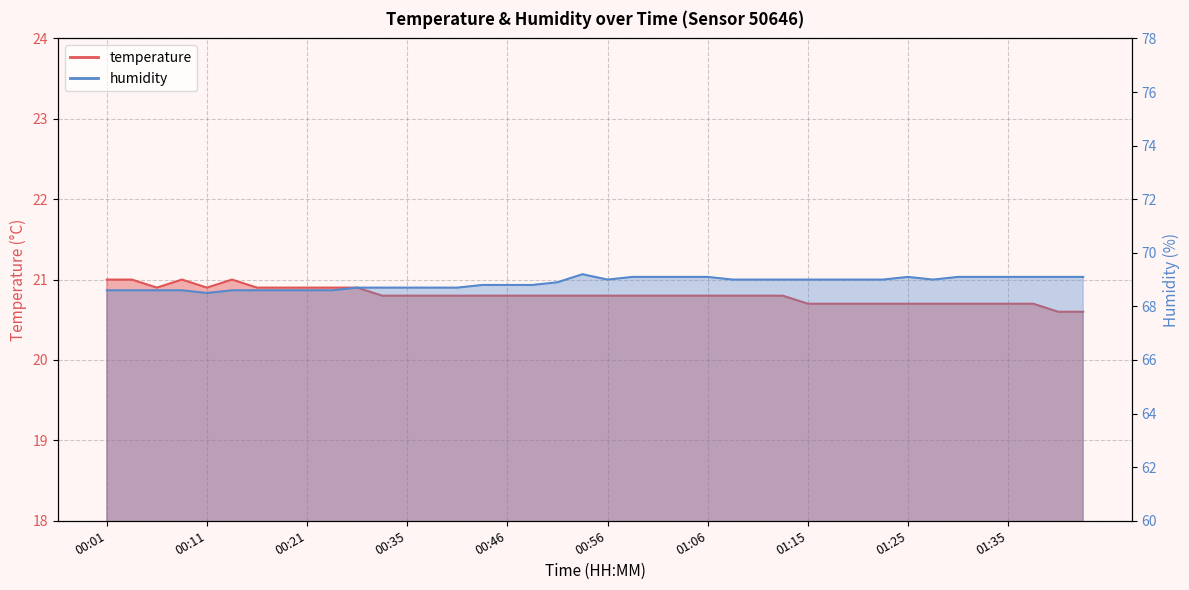

What is the difference between the second highest and minimum values in the humidity series?

0.6